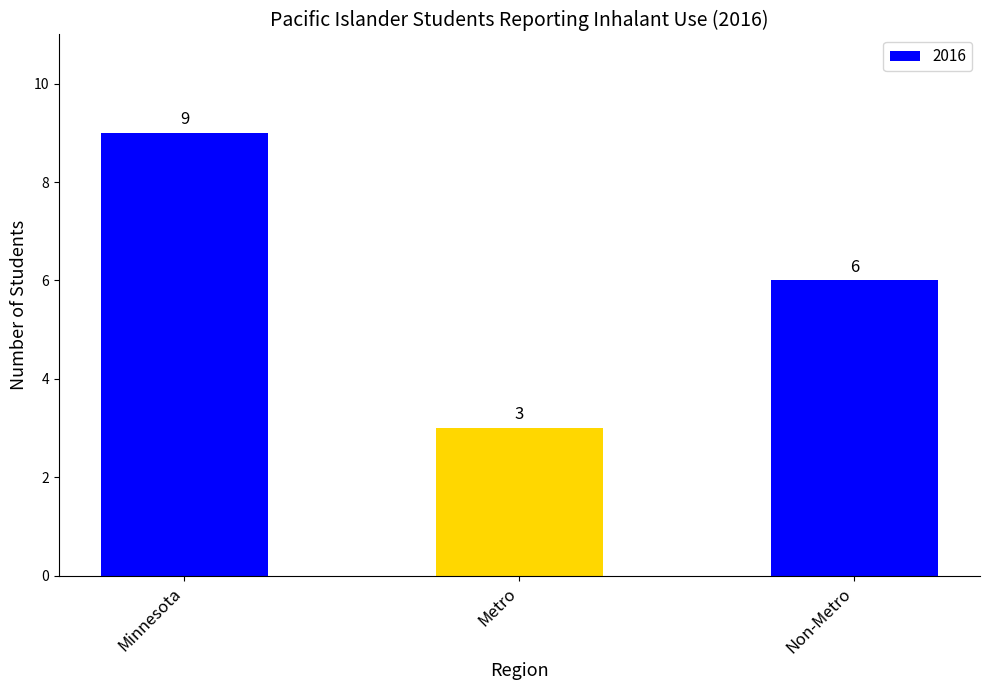

At which label does the data first exceed 6?

Minnesota